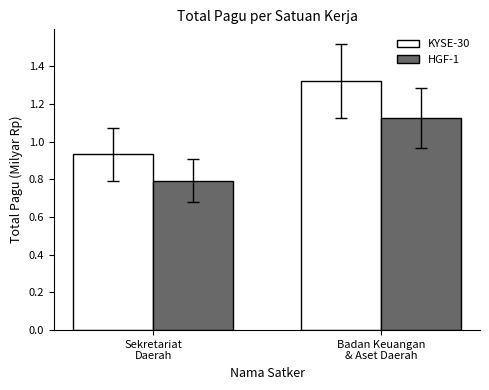

Which series has the largest total across all categories?

KYSE-30